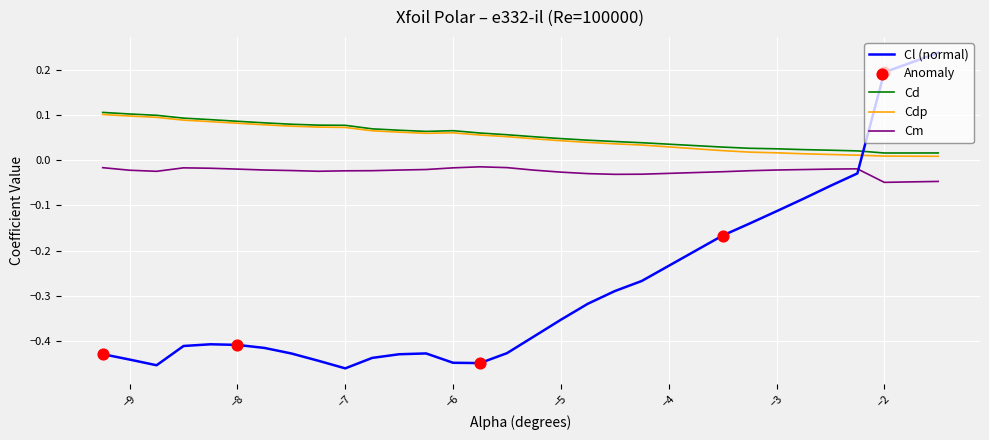

How many times do Cl (normal) and Cm cross each other?

1